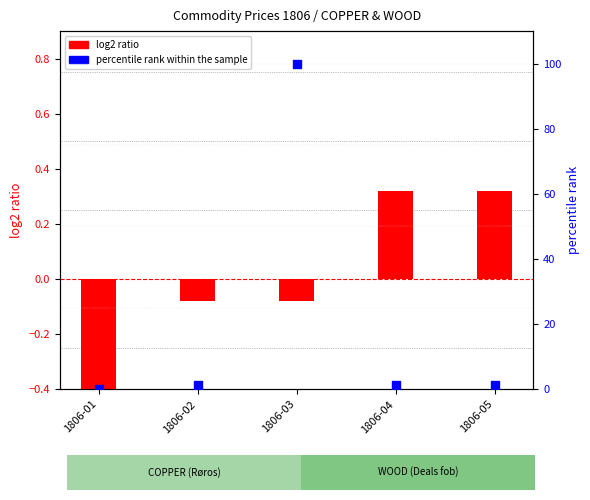

Which series contains the highest Y value?

percentile rank within the sample